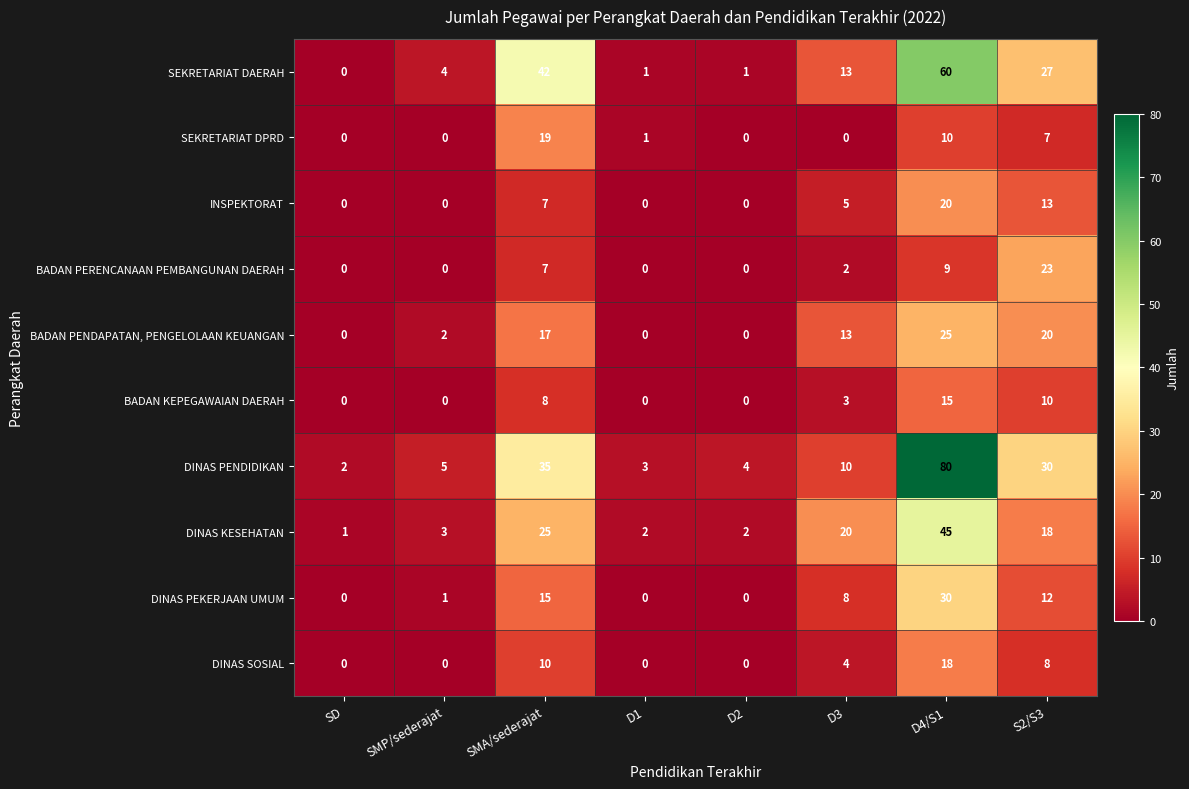

What is the total value across all series at D4/S1?

312